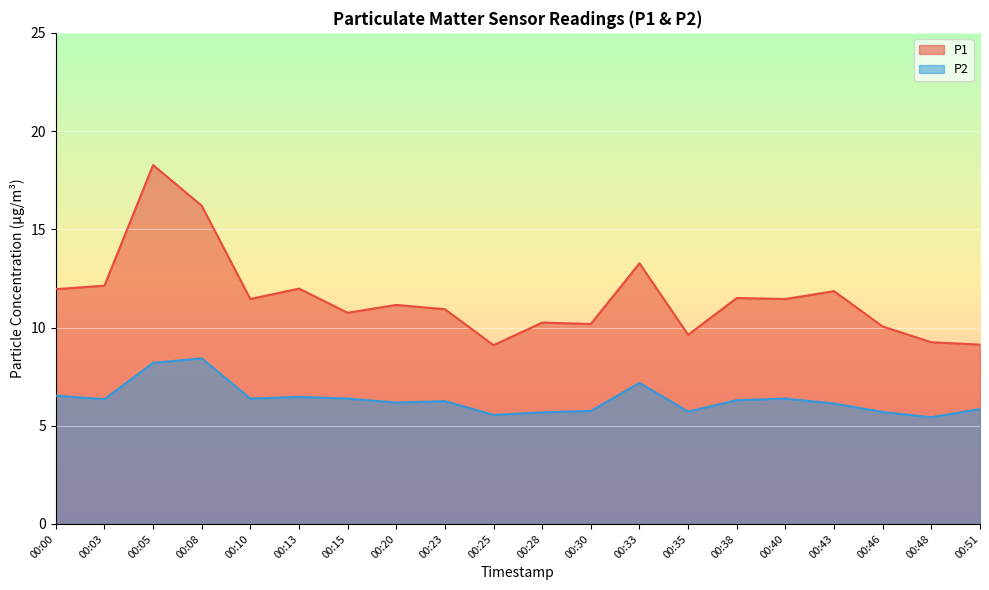

True or false: P1 and P2 intersect in this chart.

False